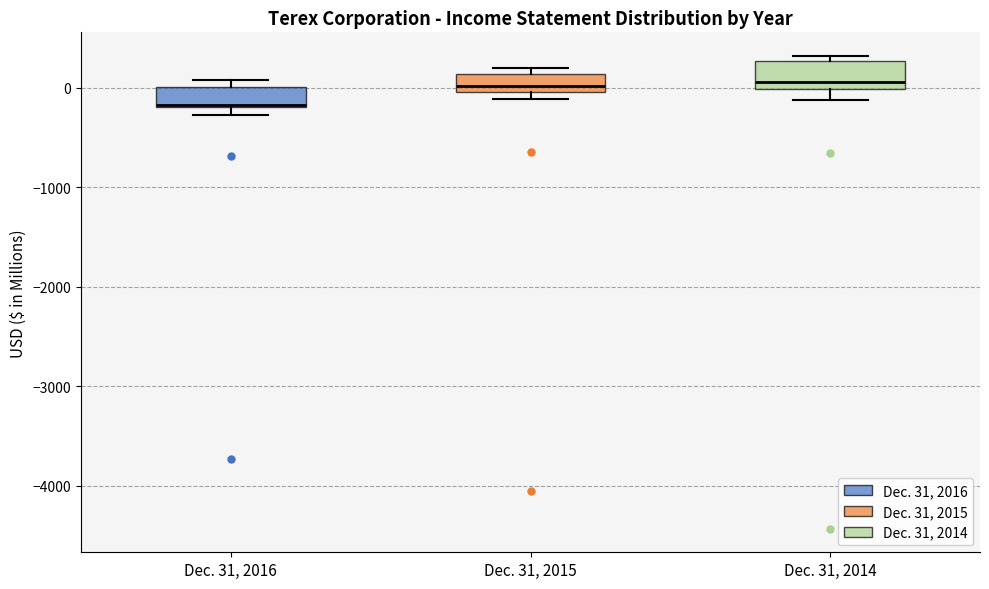

Where is the upper edge of the box for Dec. 31, 2016 on the y-axis? The values are not printed on the chart, so give them approximately, as read against the axis.

0